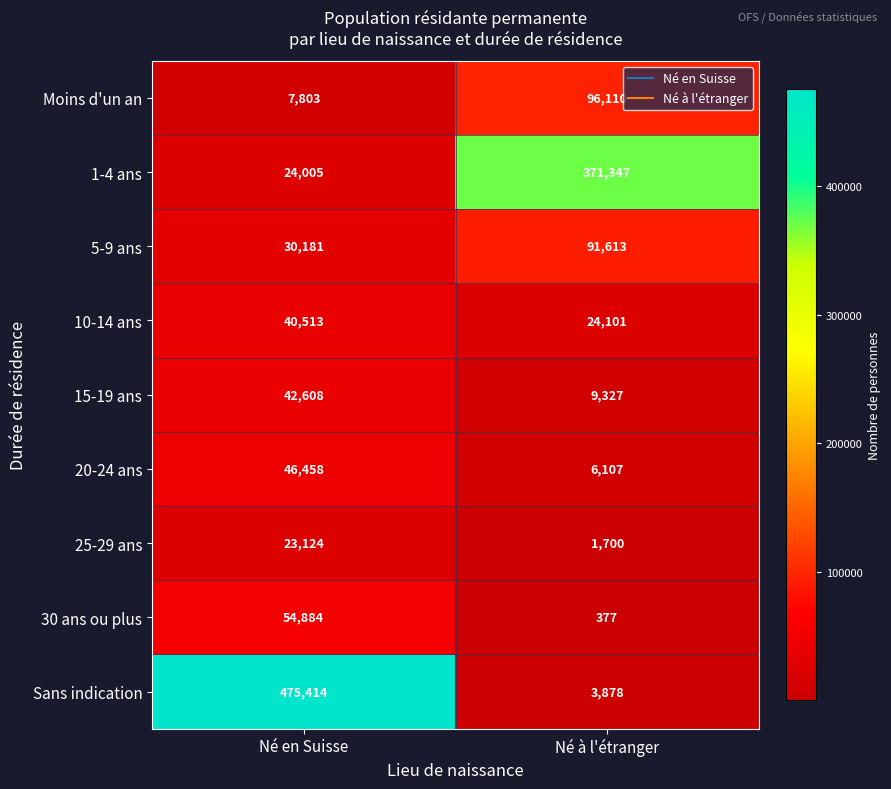

Reading right to left, transcribe all the data shown in this chart.

Moins d'un an: Né à l'étranger=96110	Né en Suisse=7803
1-4 ans: Né à l'étranger=371347	Né en Suisse=24005
5-9 ans: Né à l'étranger=91613	Né en Suisse=30181
10-14 ans: Né à l'étranger=24101	Né en Suisse=40513
15-19 ans: Né à l'étranger=9327	Né en Suisse=42608
20-24 ans: Né à l'étranger=6107	Né en Suisse=46458
25-29 ans: Né à l'étranger=1700	Né en Suisse=23124
30 ans ou plus: Né à l'étranger=377	Né en Suisse=54884
Sans indication: Né à l'étranger=3878	Né en Suisse=475414